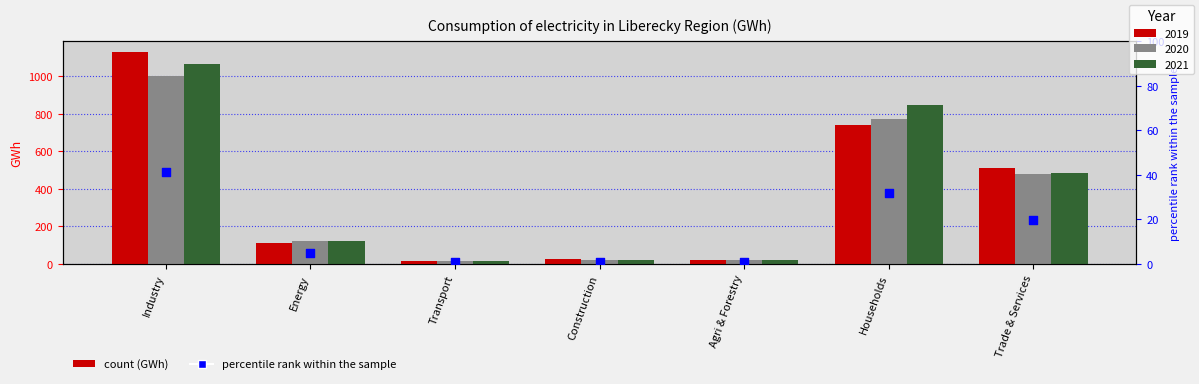

What is the change in value from Industry to Households?

-9.4